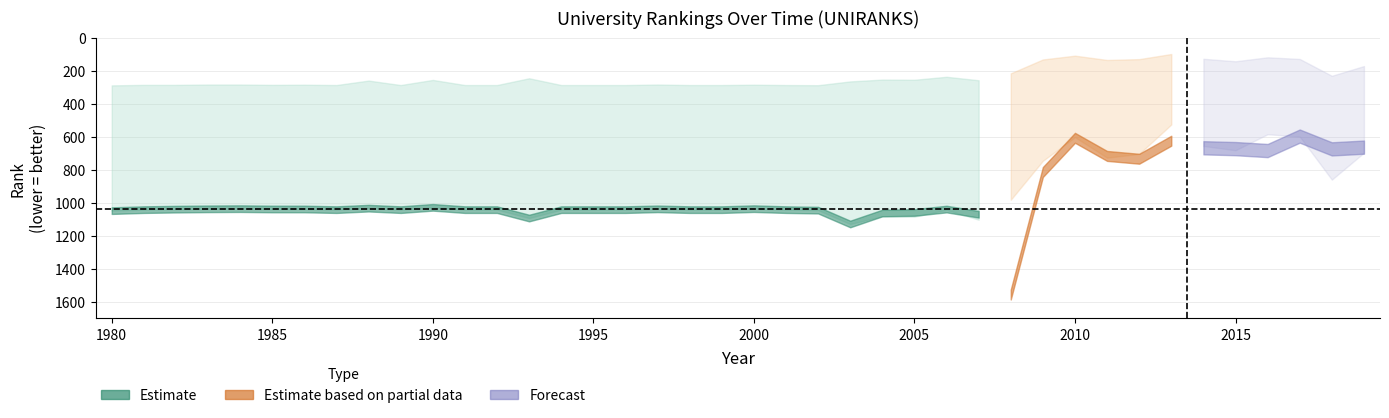

What is the maximum value shown in the chart?

1556.5